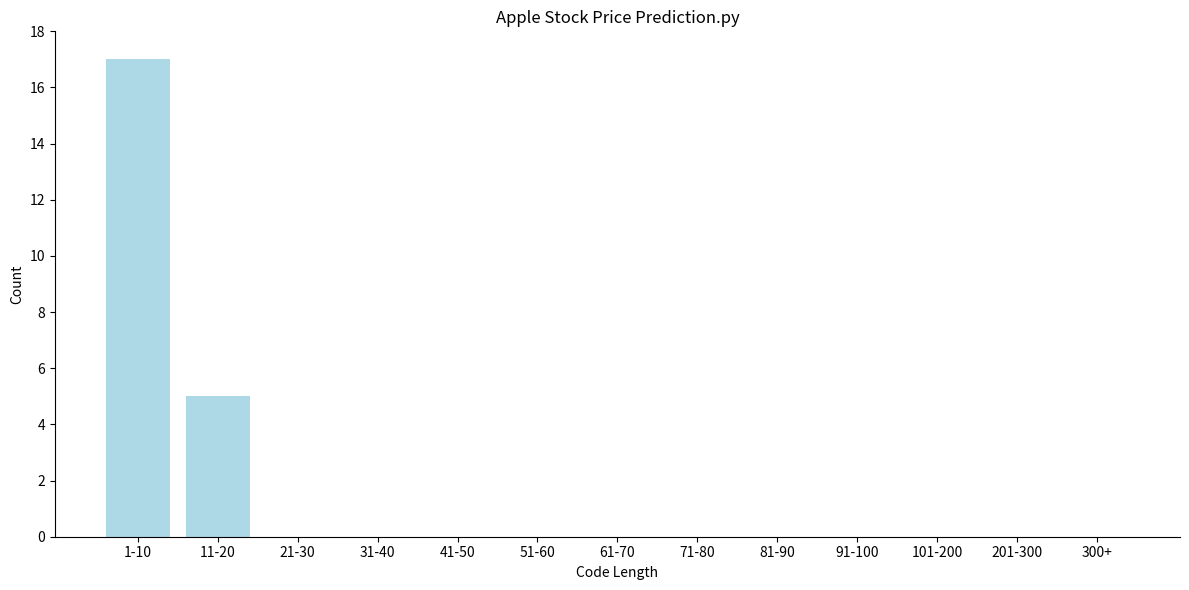

Reading left to right, transcribe all the data shown in this chart.

1-10=17	11-20=5	21-30=0	31-40=0	41-50=0	51-60=0	61-70=0	71-80=0	81-90=0	91-100=0	101-200=0	201-300=0	300+=0